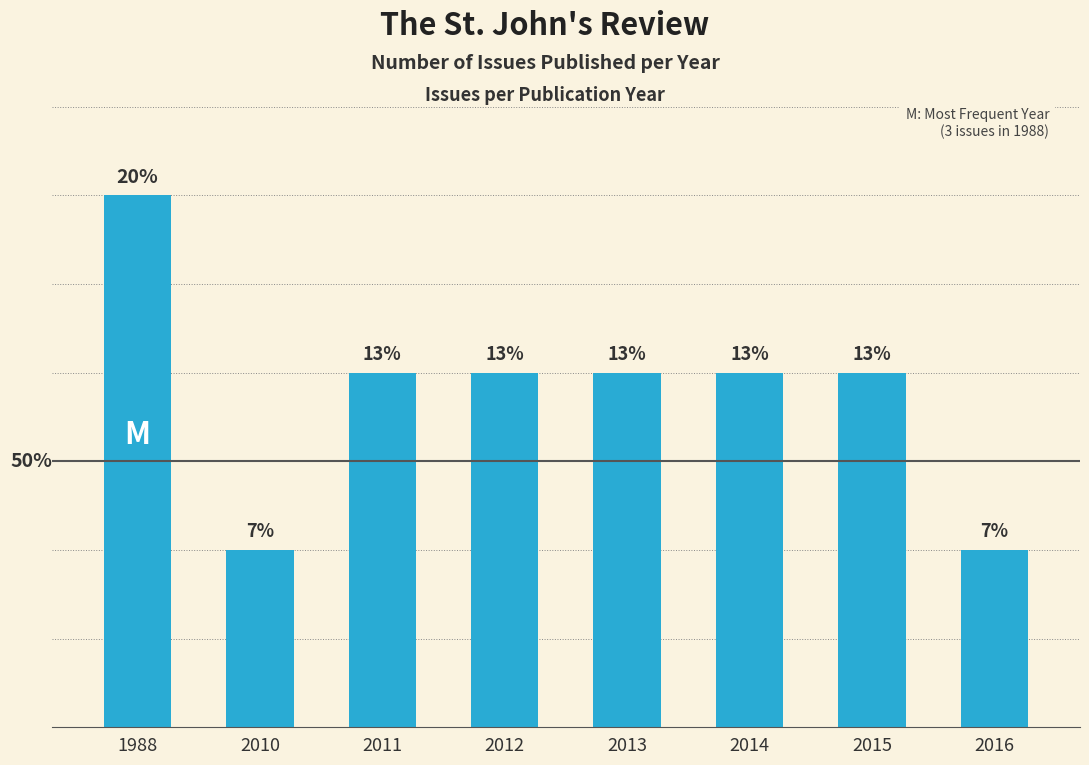

What is the value of the 2nd bar from the left?

1